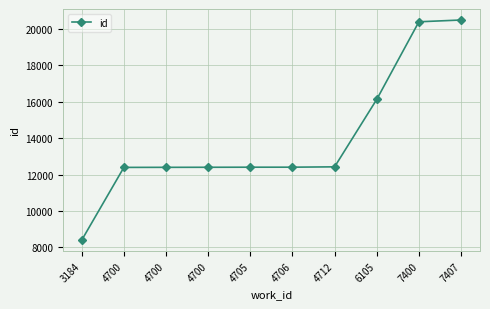

True or false: the data has more than 0 interior local peaks.

False